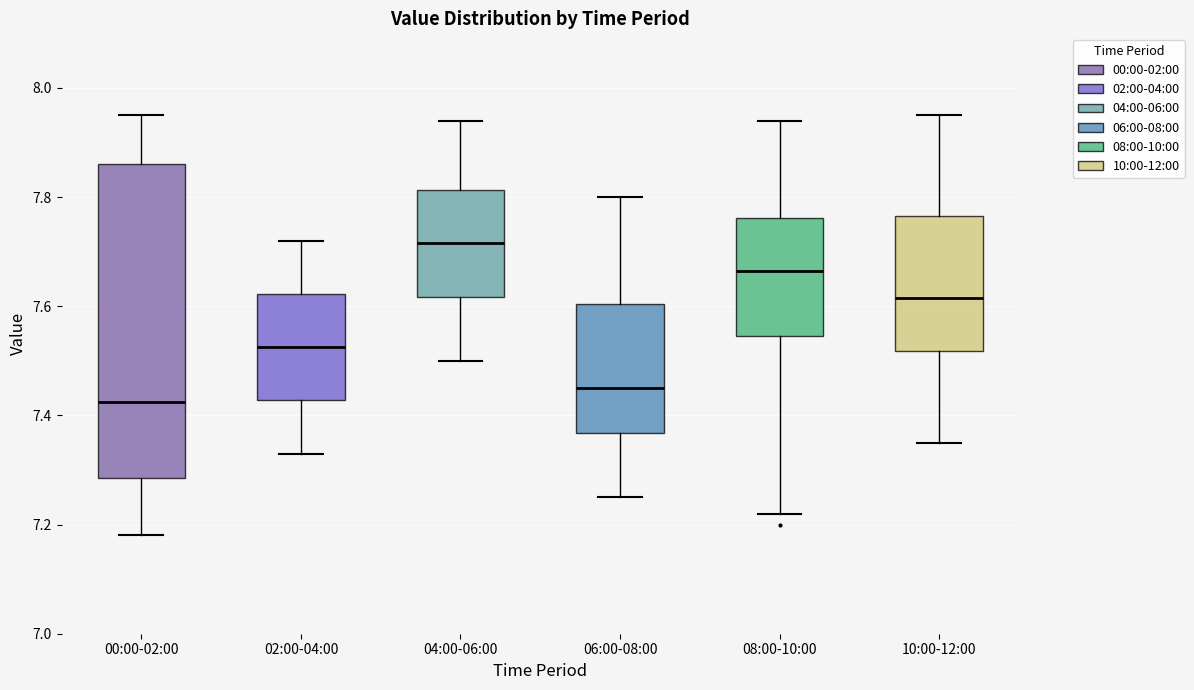

Where does the upper whisker of the box for 00:00-02:00 end on the y-axis? The values are not printed on the chart, so give them approximately, as read against the axis.

7.96